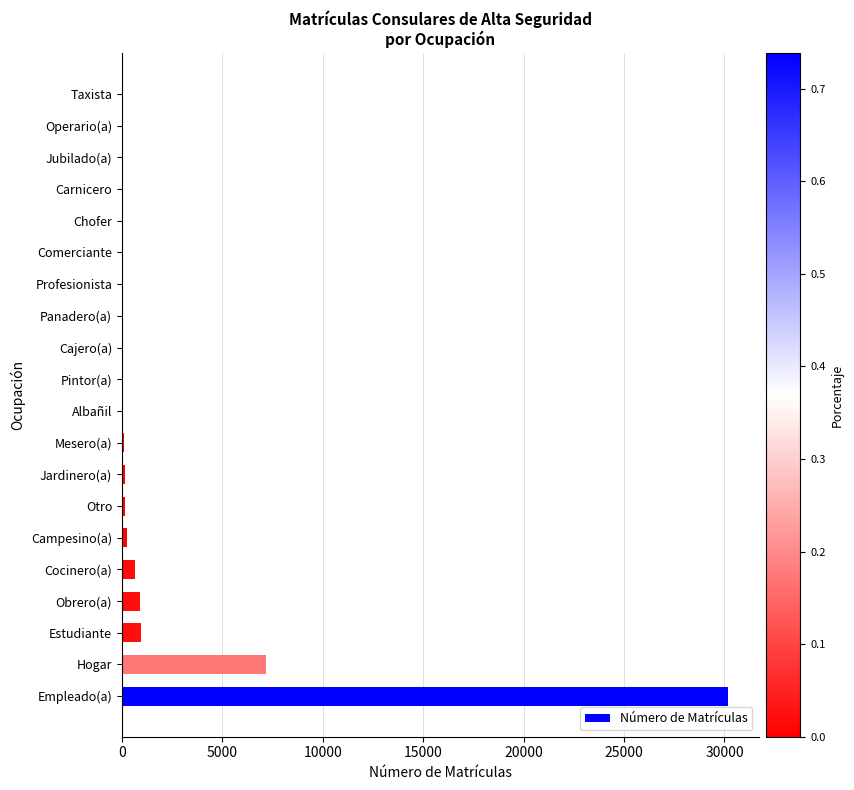

At which category does the chart reach its peak across all series?

Empleado(a)